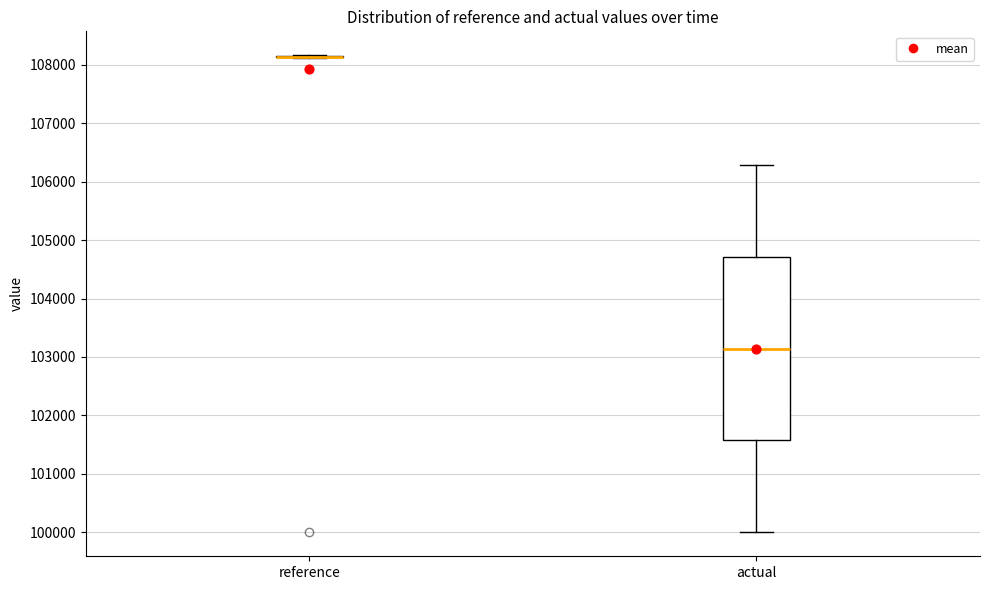

Reading left to right, transcribe this box plot: for each box, give where its median line is, the range the box spans, and where its two whiskers end, as read against the y-axis. The values are not printed on the chart, so give them approximately, as read against the axis.

reference: box collapsed to a line at 108100, whiskers 108100 to 108200
actual: median 103100, box 101600 to 104700, whiskers 100000 to 106300